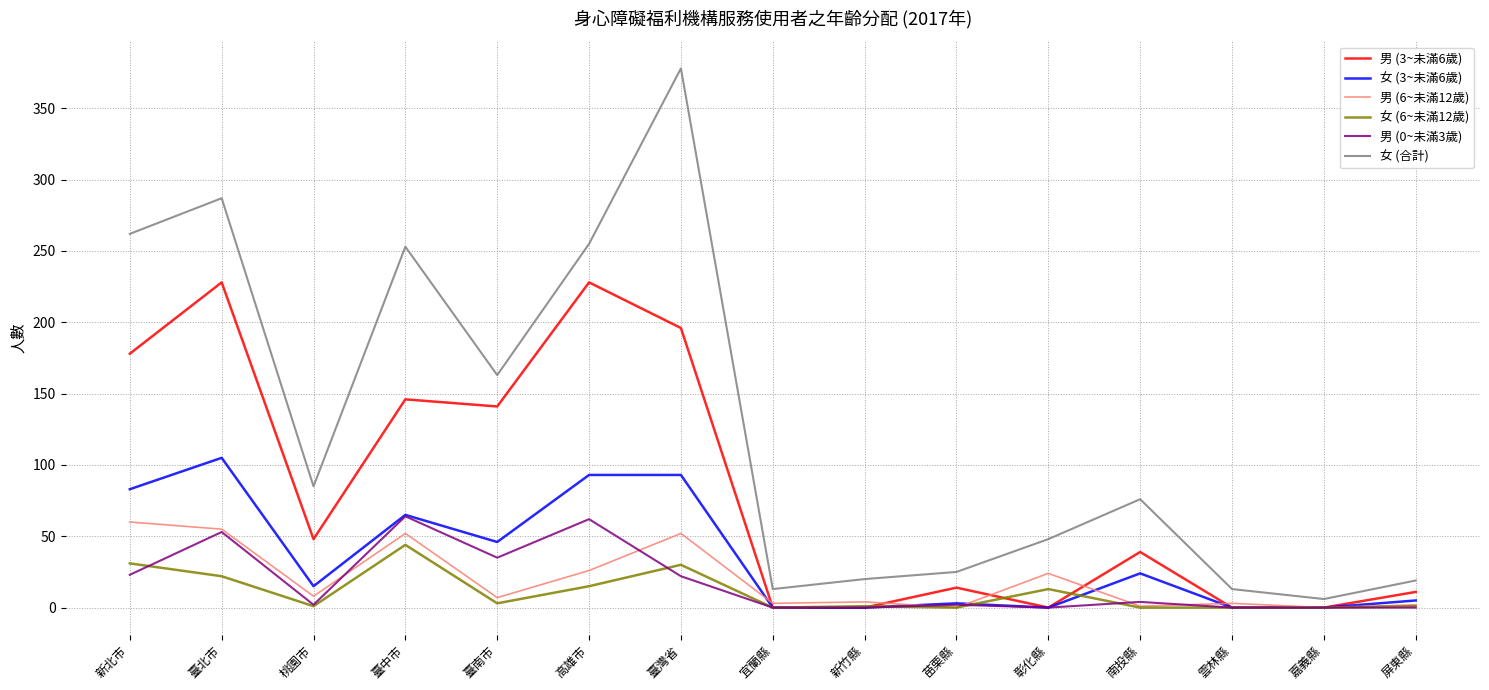

At how many categories does at least one series exceed 250?

5